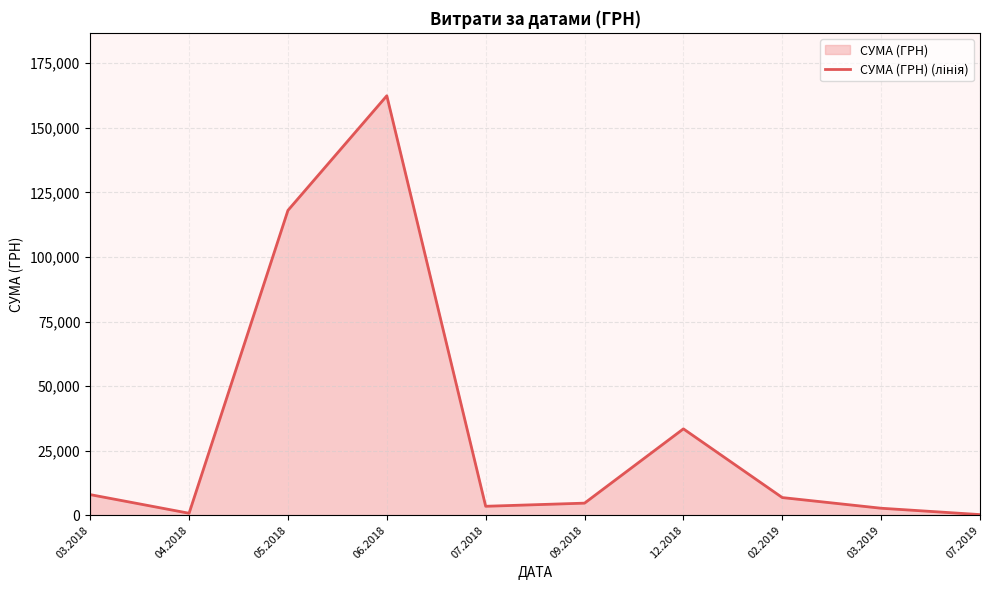

True or false: the data shows 13118.4 at 03.2018.

False